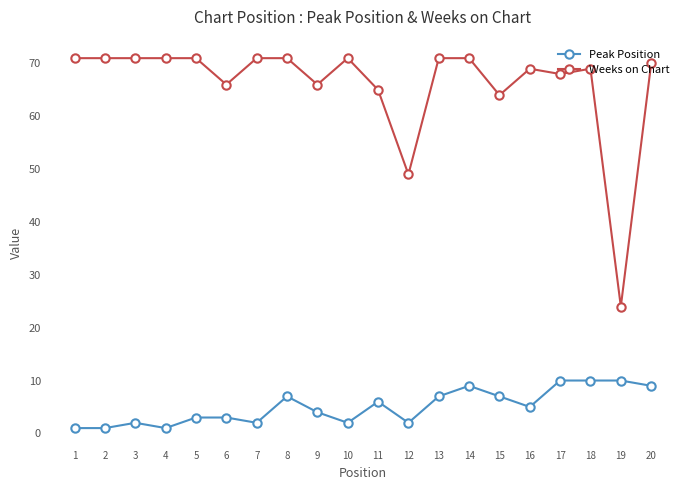

Which category has the lowest value in the Weeks on Chart series?

19